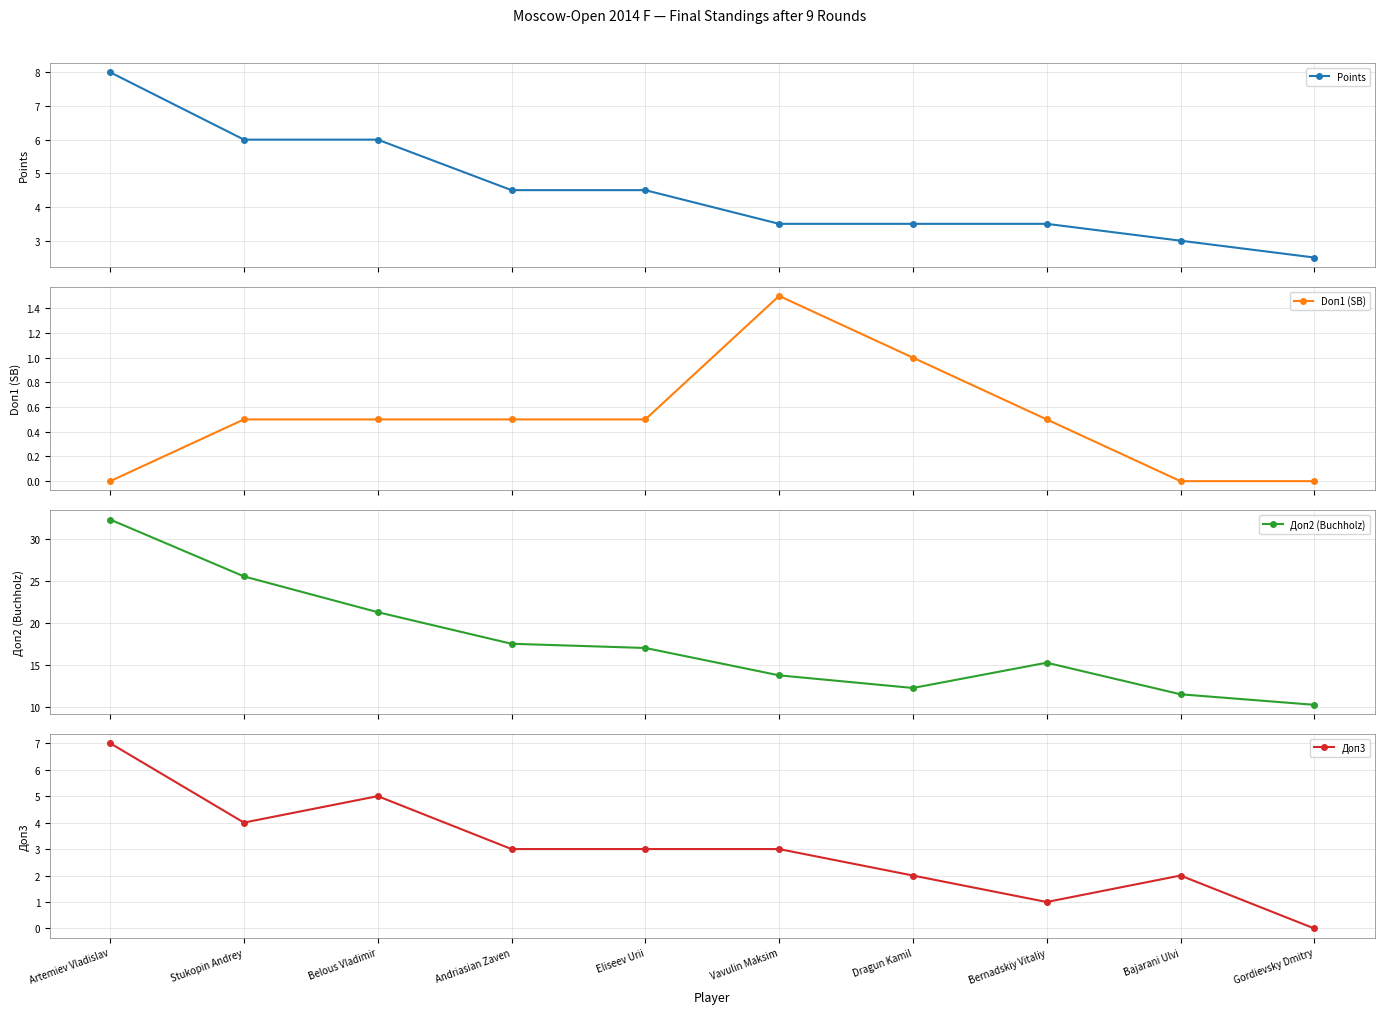

What is the difference between the maximum and minimum values in the Доп2 (Buchholz) series?

22.0